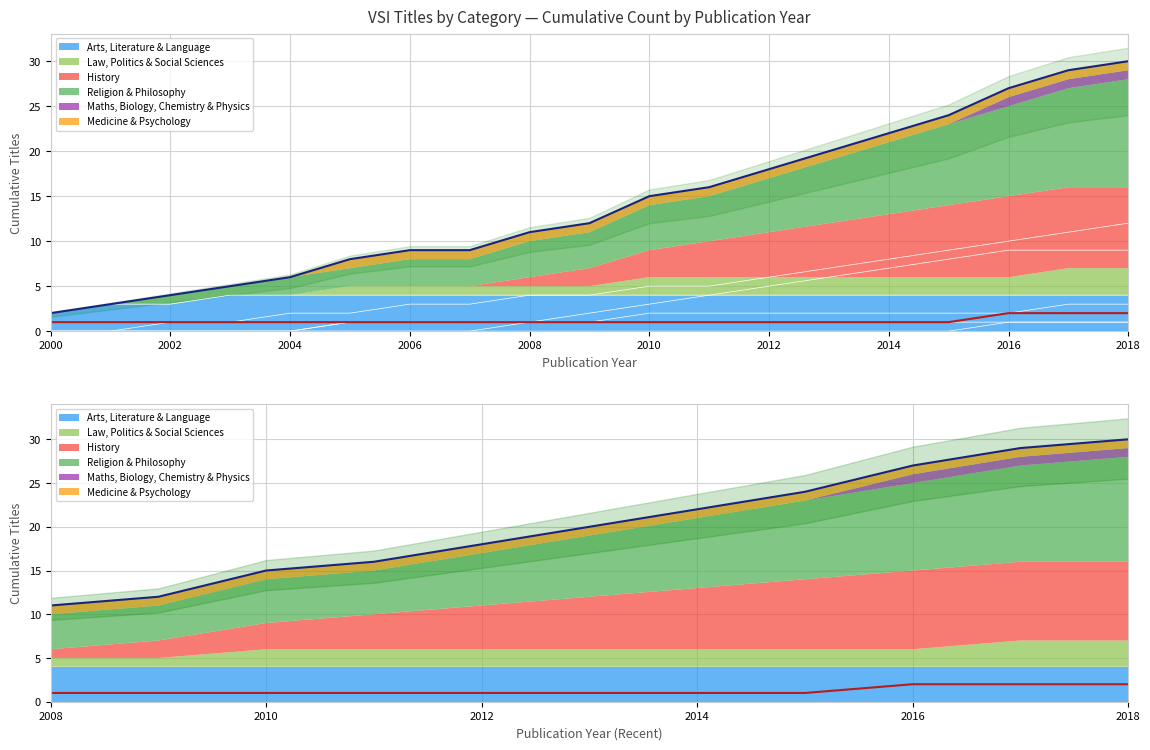

Is the value of Low at 2014 greater than the value of High at 2014?

No